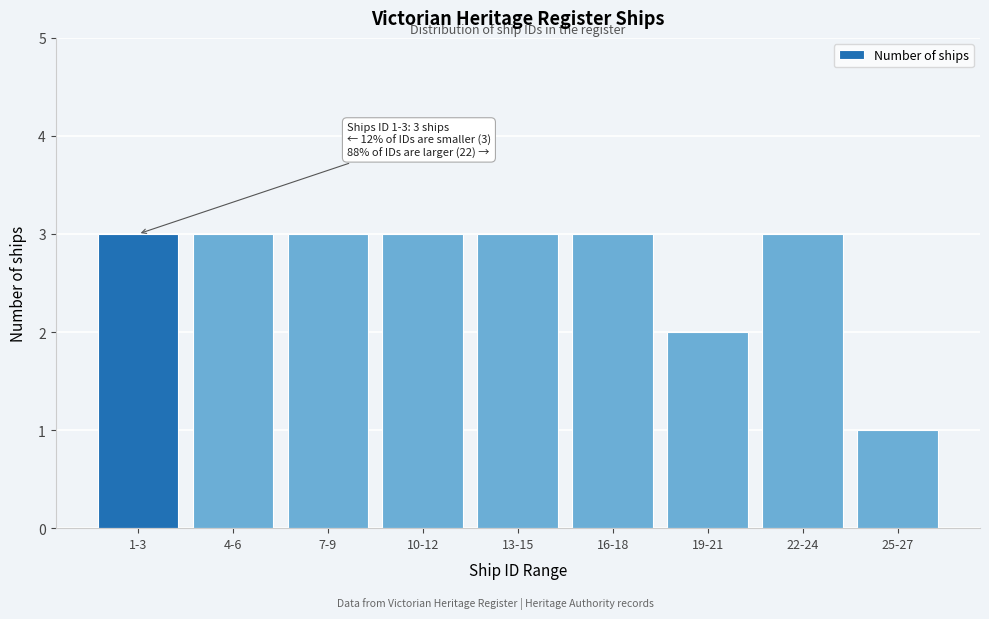

Reading right to left, list all the values displayed in this chart.

1	3	2	3	3	3	3	3	3